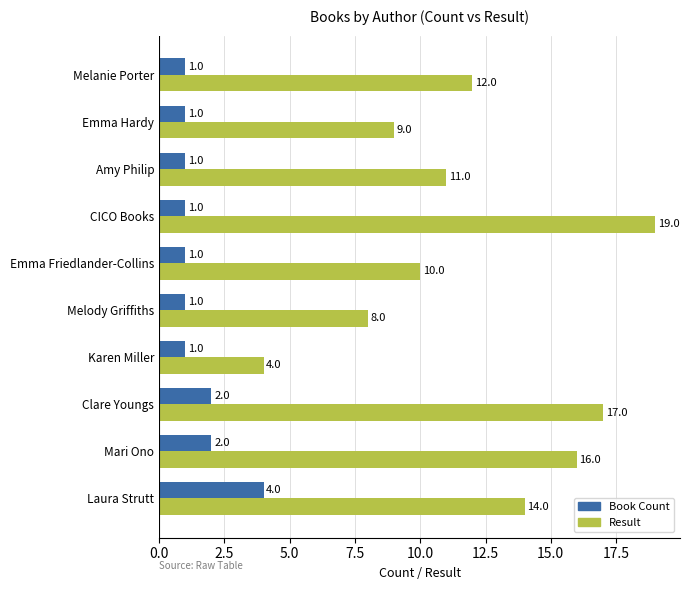

Count the number of data series in this chart.

2